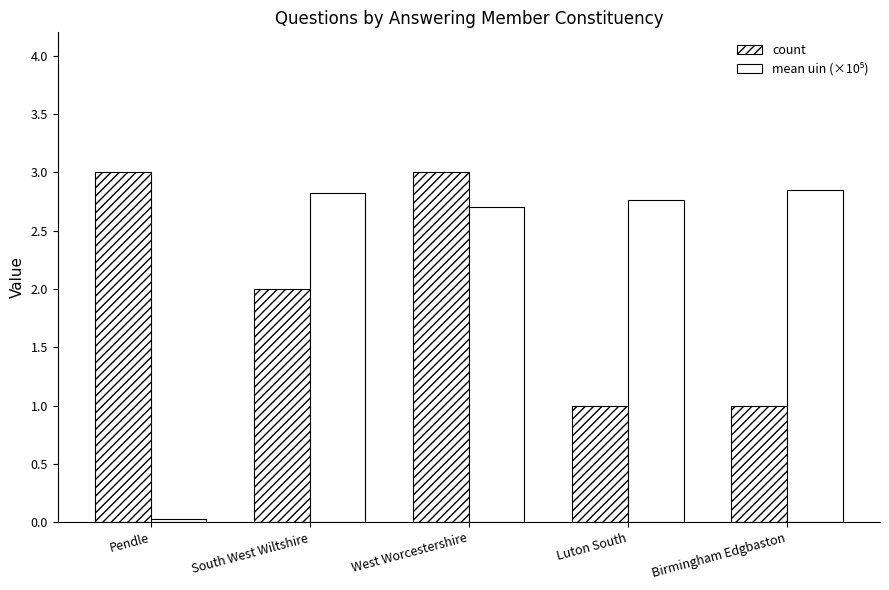

How many bars are there in each group?

2